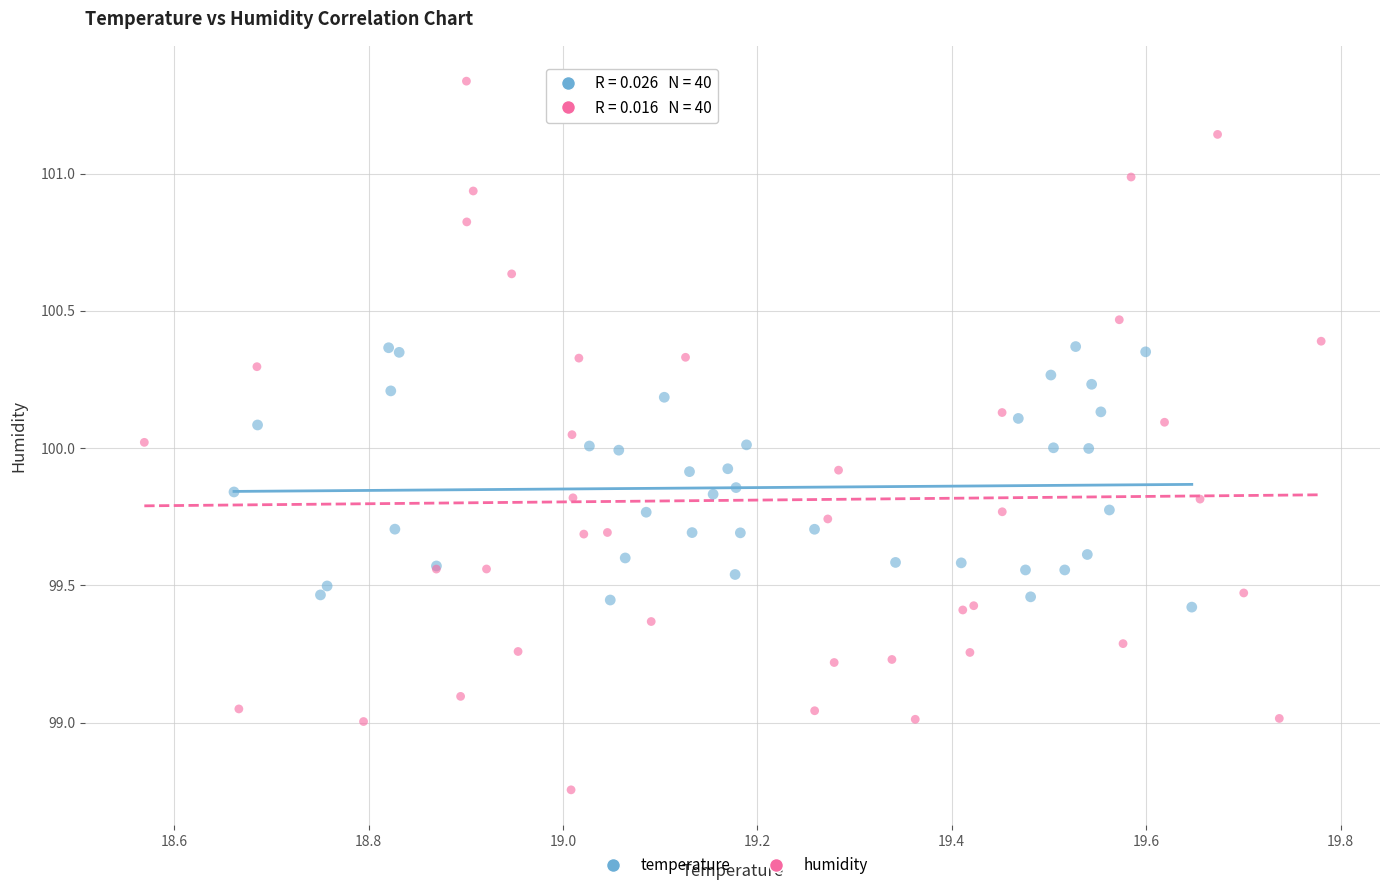

Which series reaches the maximum Y coordinate?

humidity